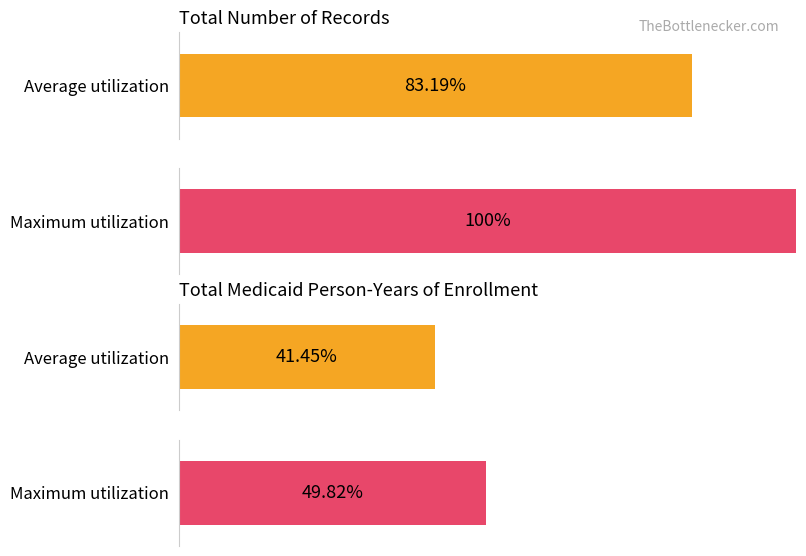

Does the chart contain stacked bars?

No